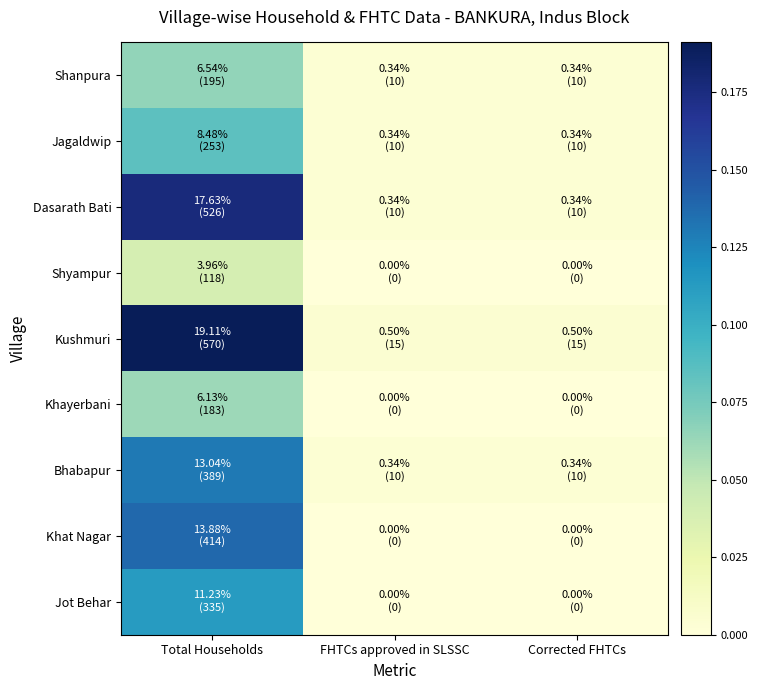

Count the number of categories in the chart.

3